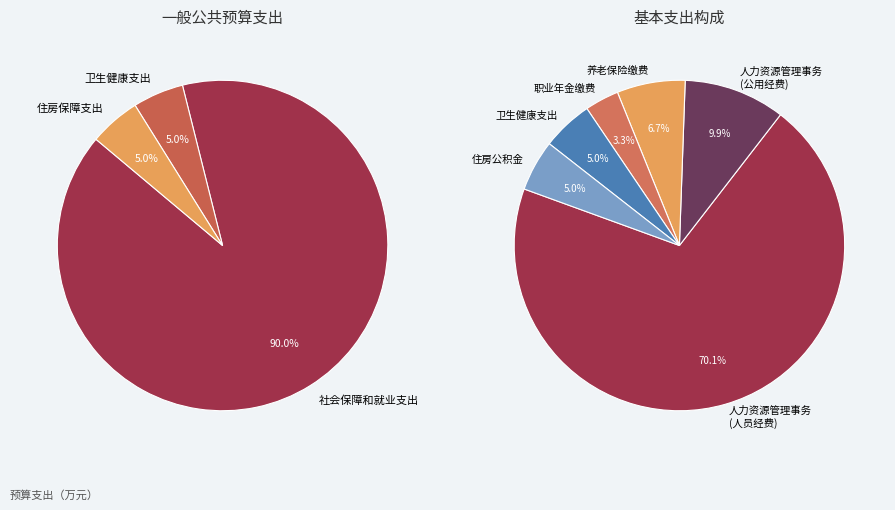

The 社会保障和就业支出 slice represents 90% of the pie. True or false?

True